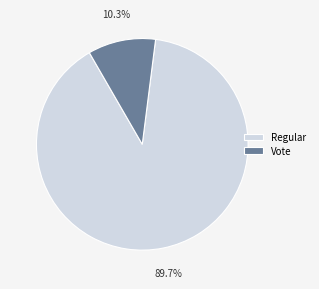

To the nearest percent, what is the combined percentage of Regular and Vote?

100%